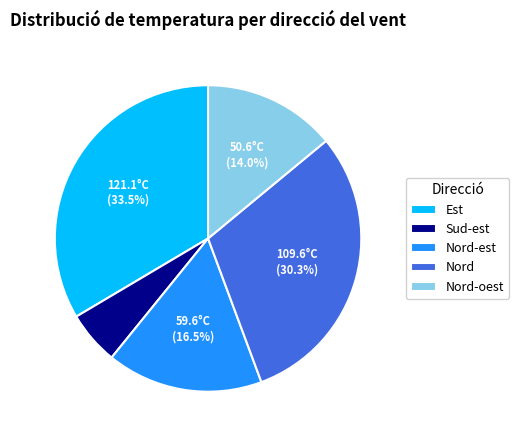

To the nearest percent, what is the difference between the Nord-oest and Nord slice percentages?

16%